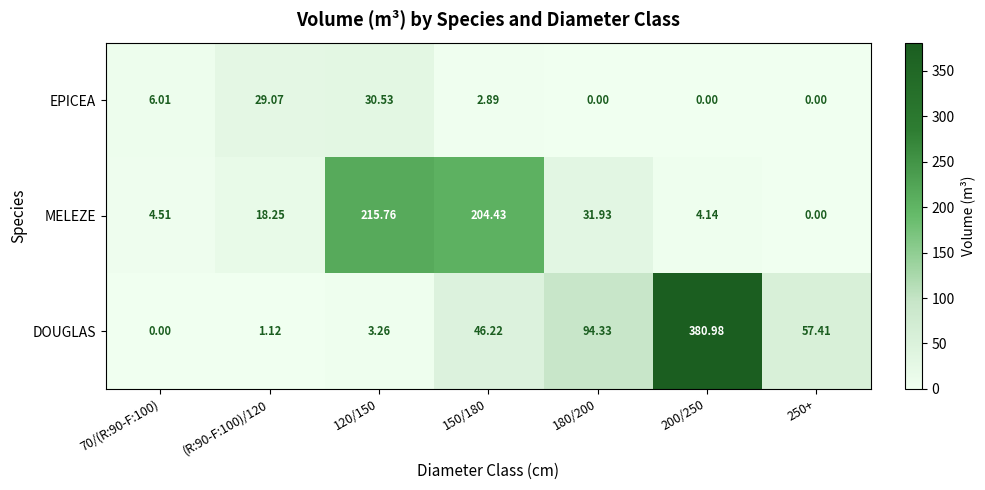

Which category has the highest value across all series?

200/250